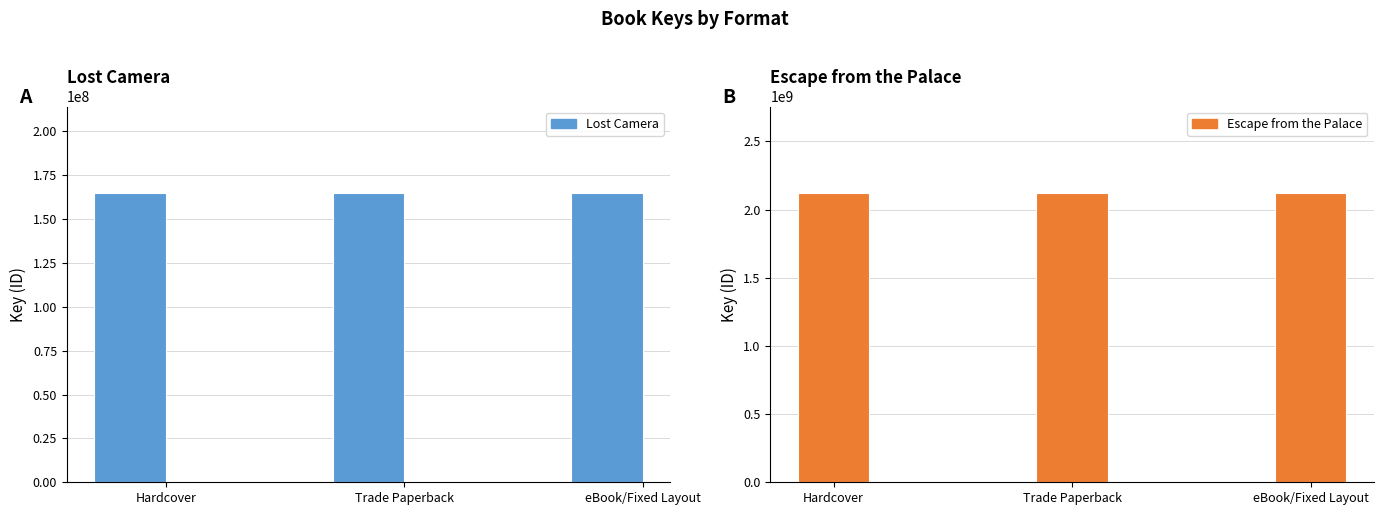

What is the sum of the Lost Camera values at Hardcover and eBook/Fixed Layout?

329506168